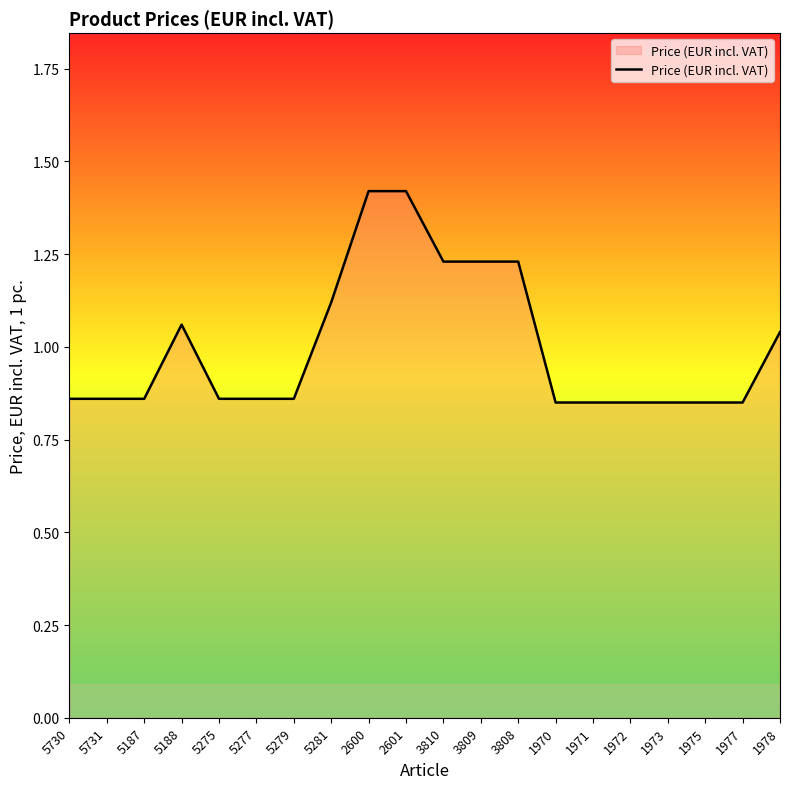

What is the difference between the maximum and minimum values?

0.6